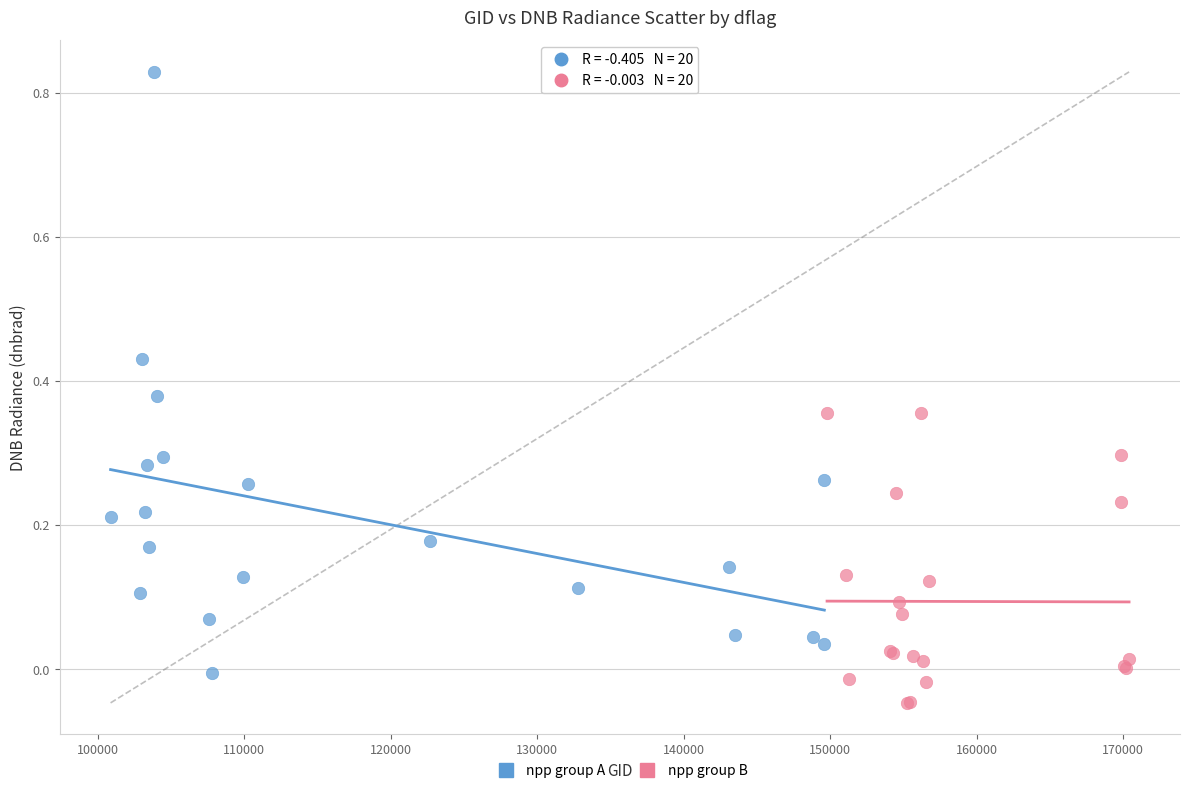

Which series contains the lowest Y value?

npp group B